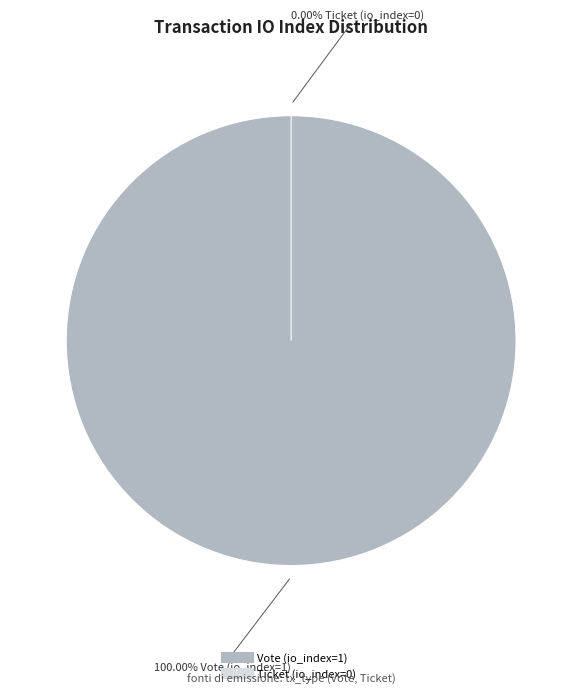

Which has a higher value, Vote (io_index=1) or Ticket (io_index=0)?

Vote (io_index=1)